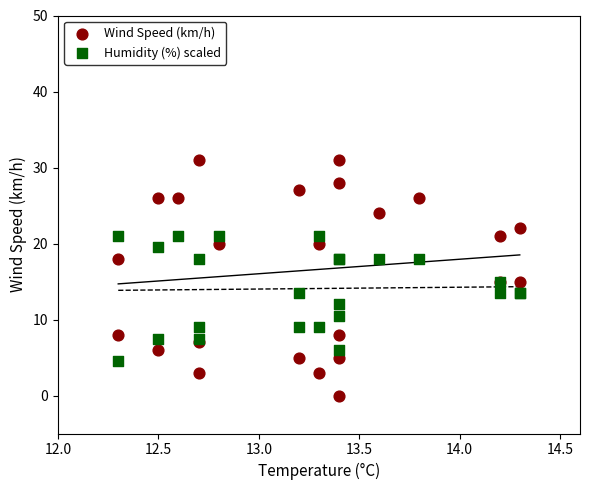

Which series has the widest spread of Y values?

Wind Speed (km/h)